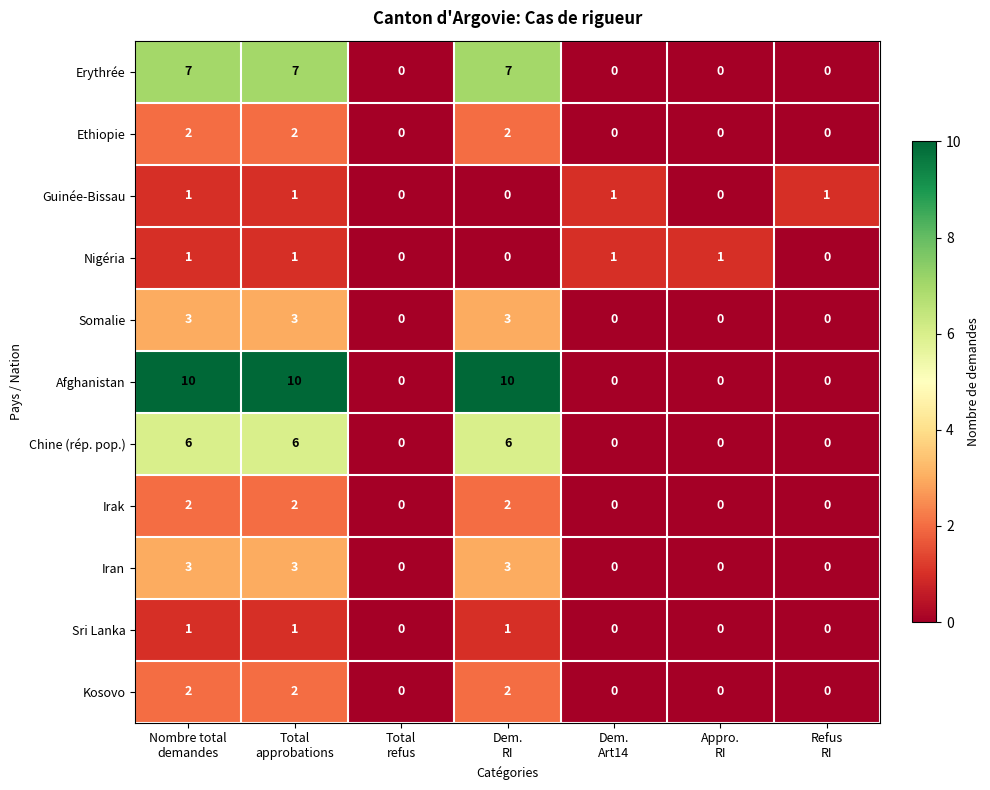

What is the difference between the second highest and minimum values in the Iran series?

3